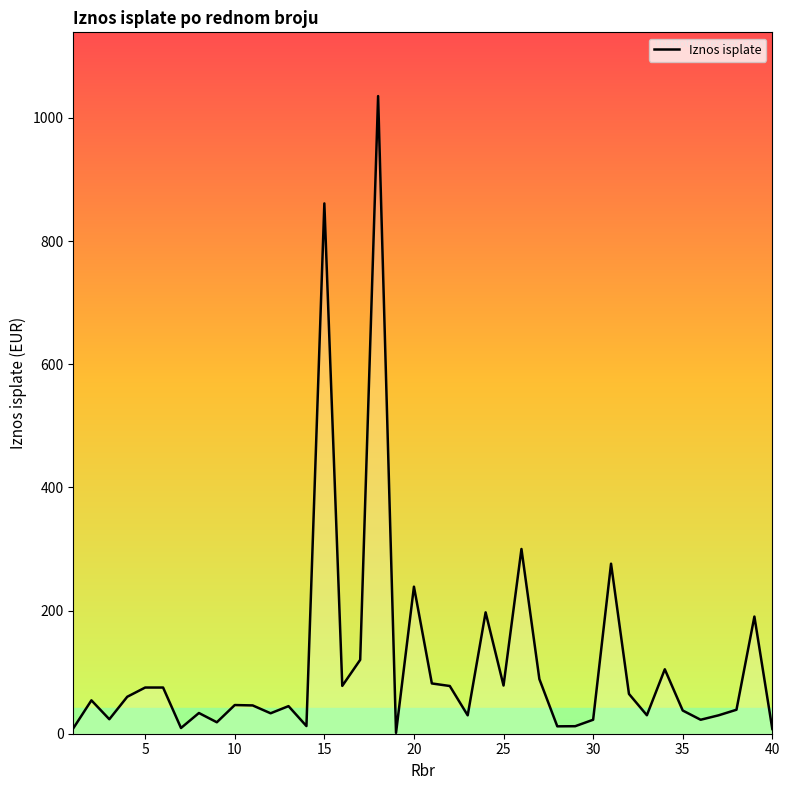

What is the difference between the maximum and minimum values?

1034.1